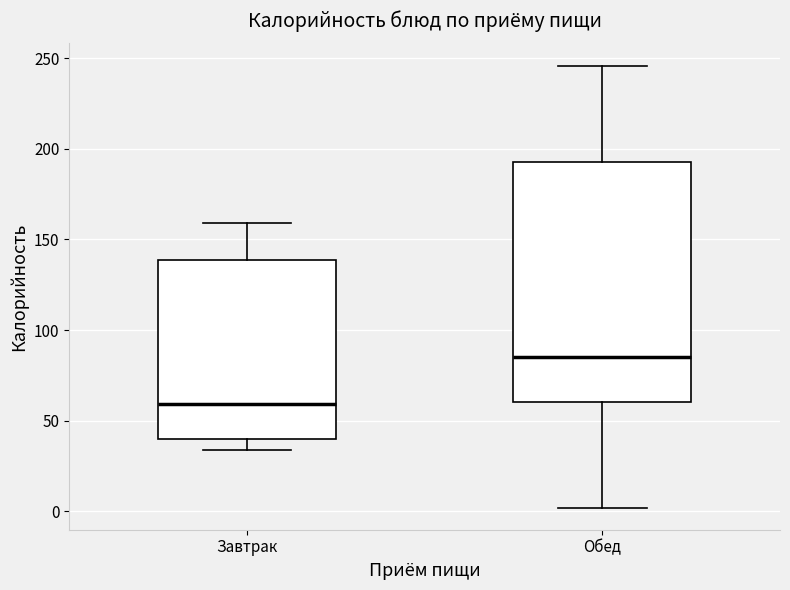

Reading left to right, transcribe this box plot: for each box, give where its median line is, the range the box spans, and where its two whiskers end, as read against the y-axis. The values are not printed on the chart, so give them approximately, as read against the axis.

Завтрак: median 60, box 40 to 140, whiskers 35 to 160
Обед: median 85, box 60 to 195, whiskers 0 to 245